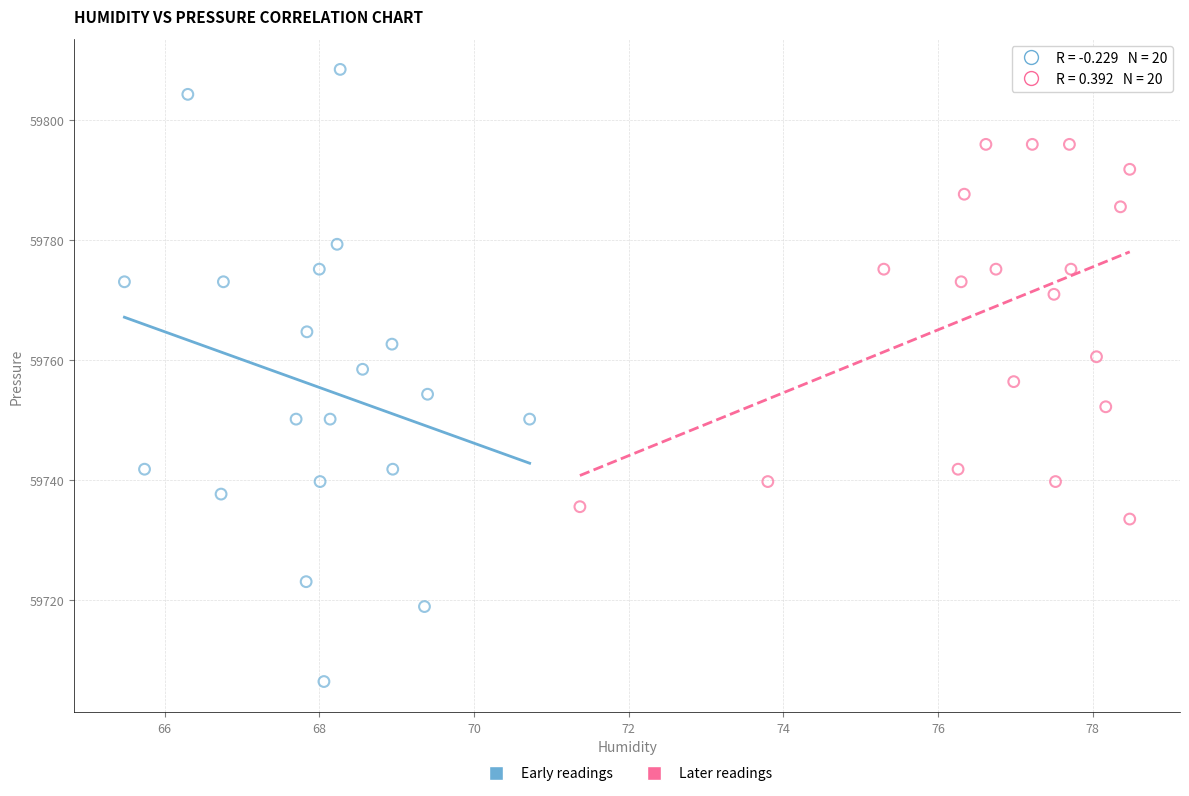

Which series has the largest Y range (max minus min)?

Early readings